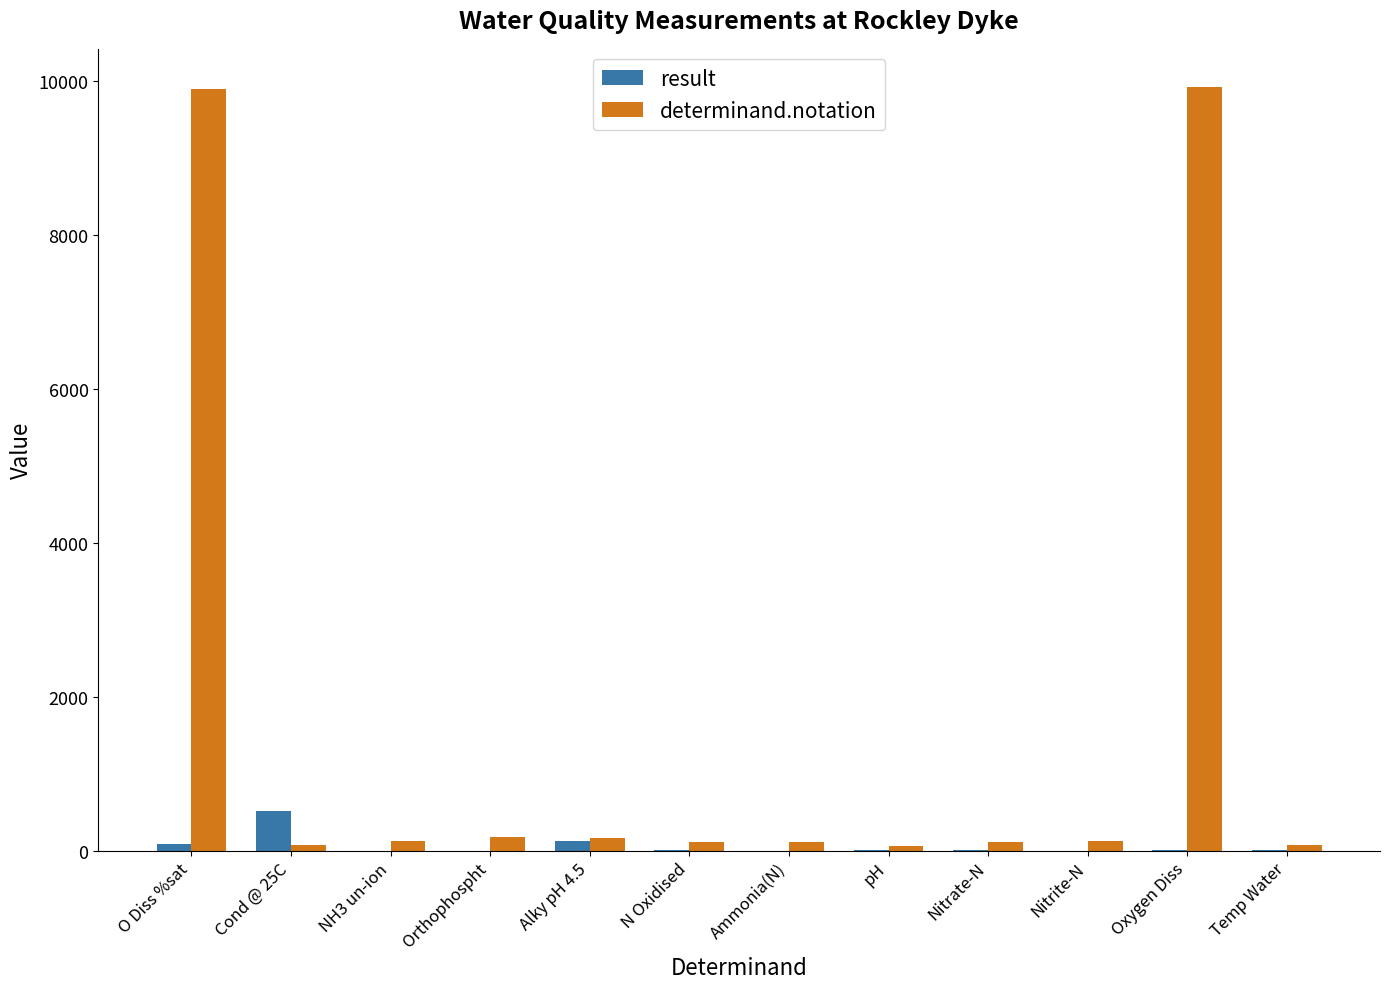

The value of result at Cond @ 25C is 518.0. True or false?

True